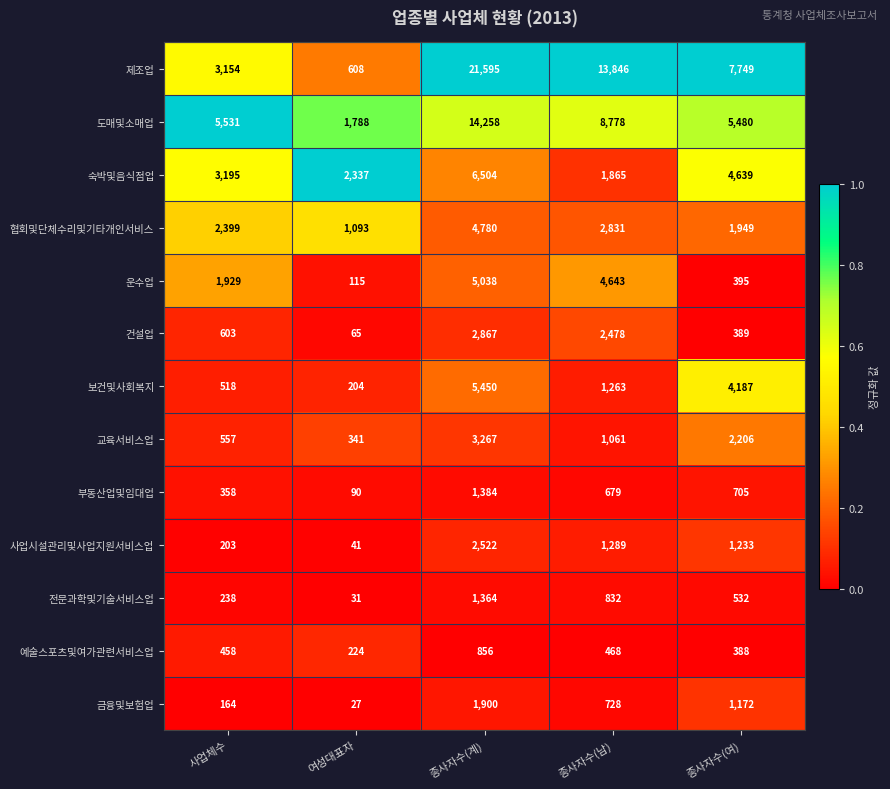

What is the spread (max minus min) of values at 여성대표자?

2310